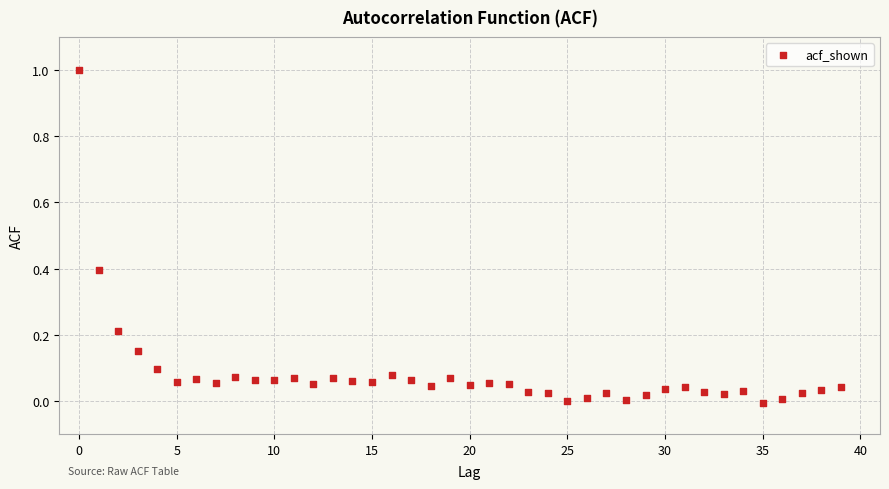

What is the range of Y values (max minus min)?

1.0